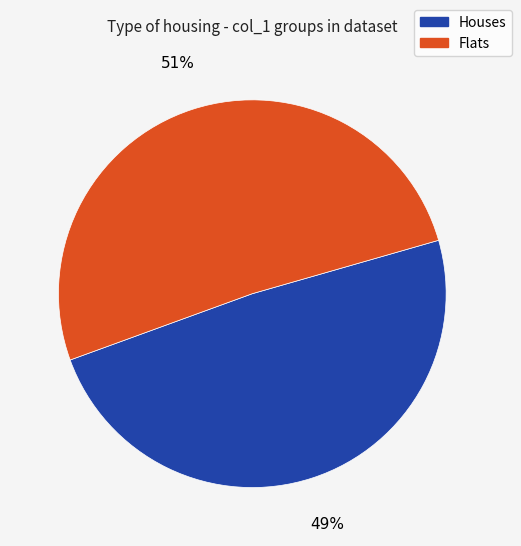

Is there a majority slice in this chart?

Yes